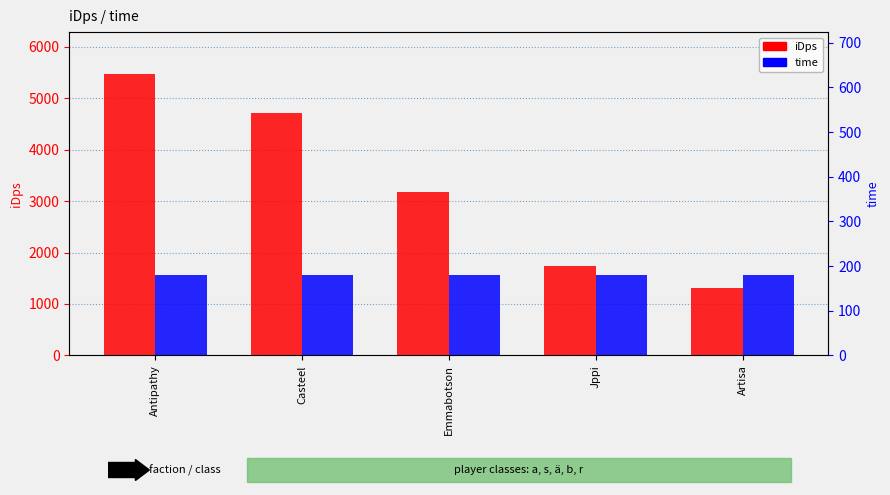

Which label corresponds to the smallest value in the chart?

Antipathy